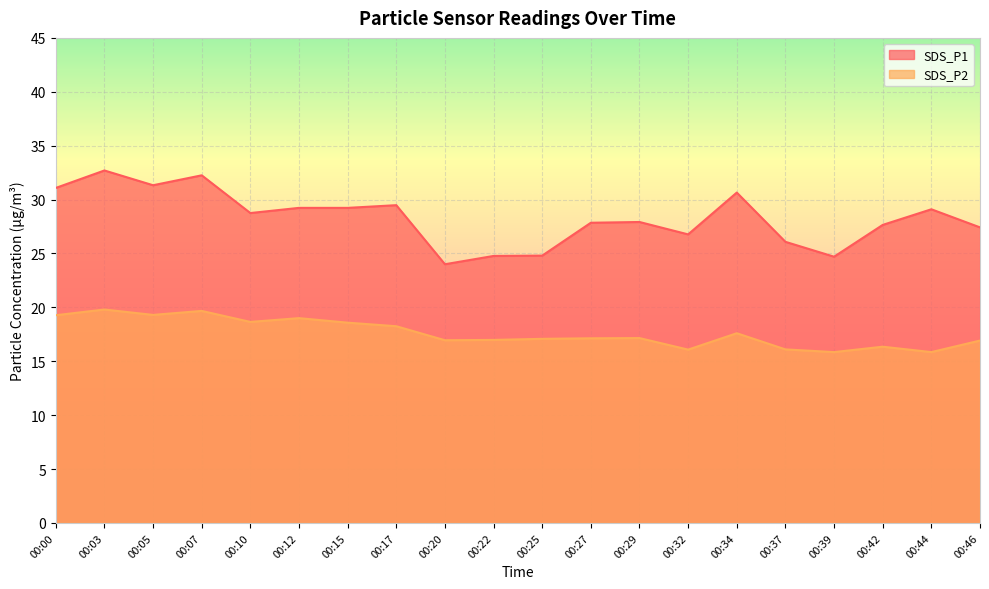

What is the spread (max minus min) of values at 00:17?

11.2